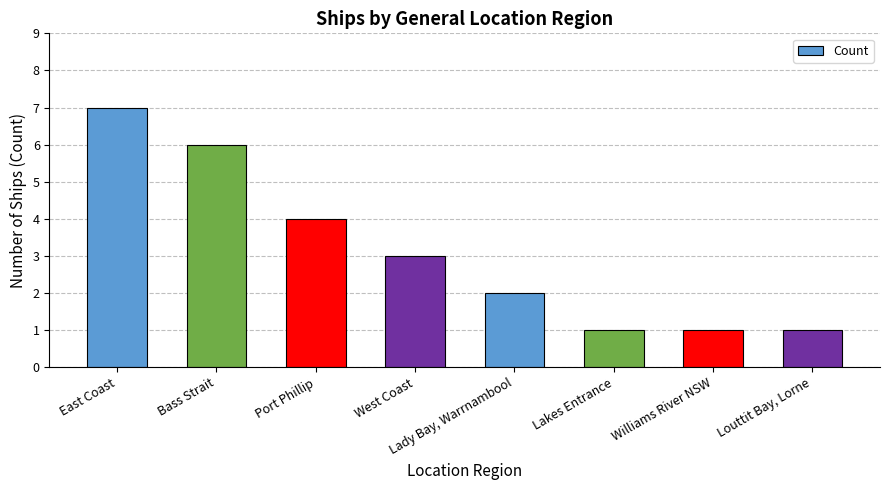

What value does the data have at Williams River NSW?

1